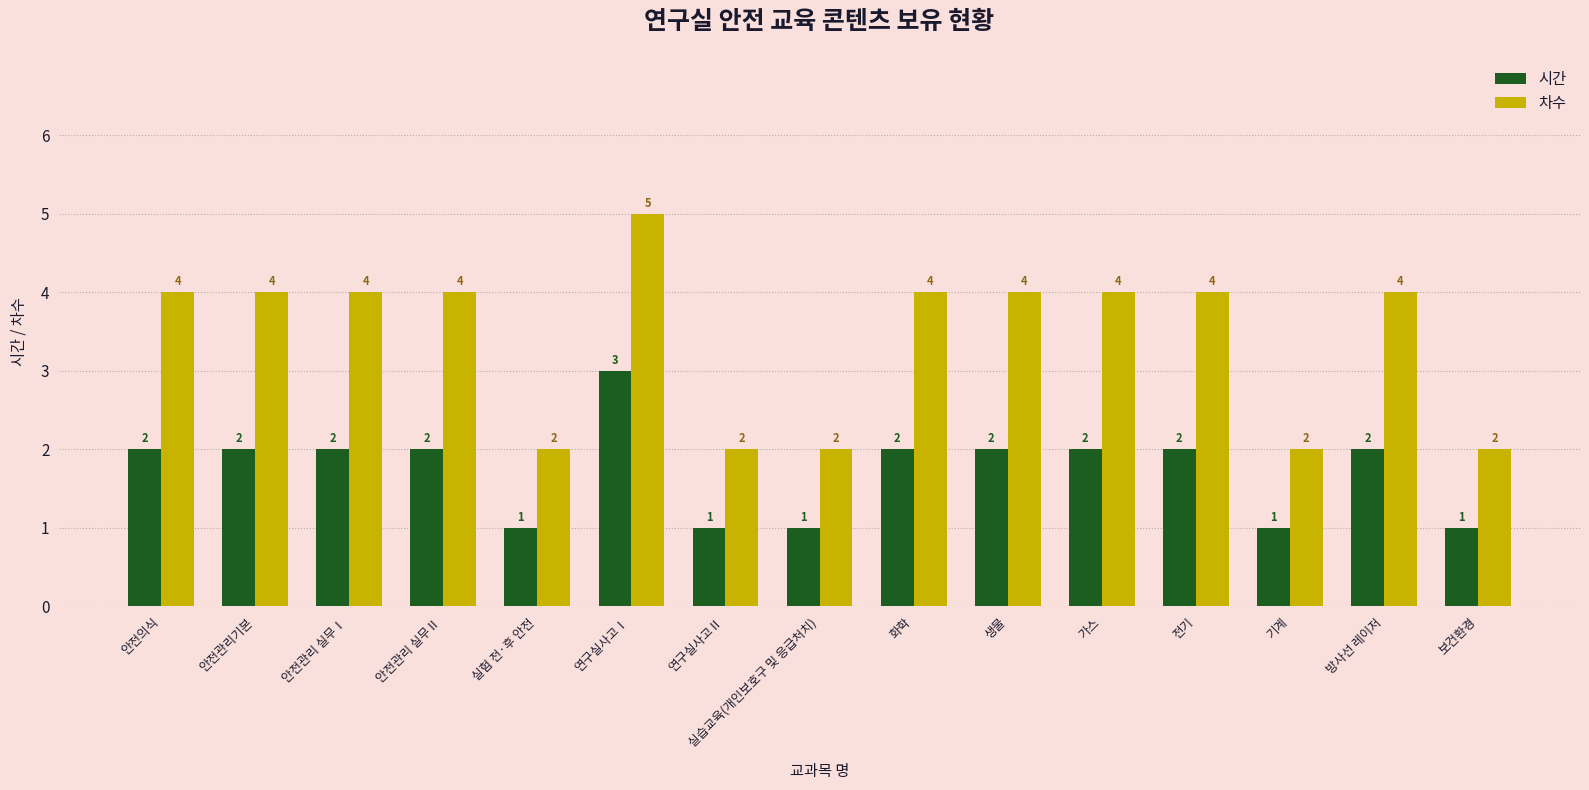

The value of 시간 at 보건환경 is 1. True or false?

True